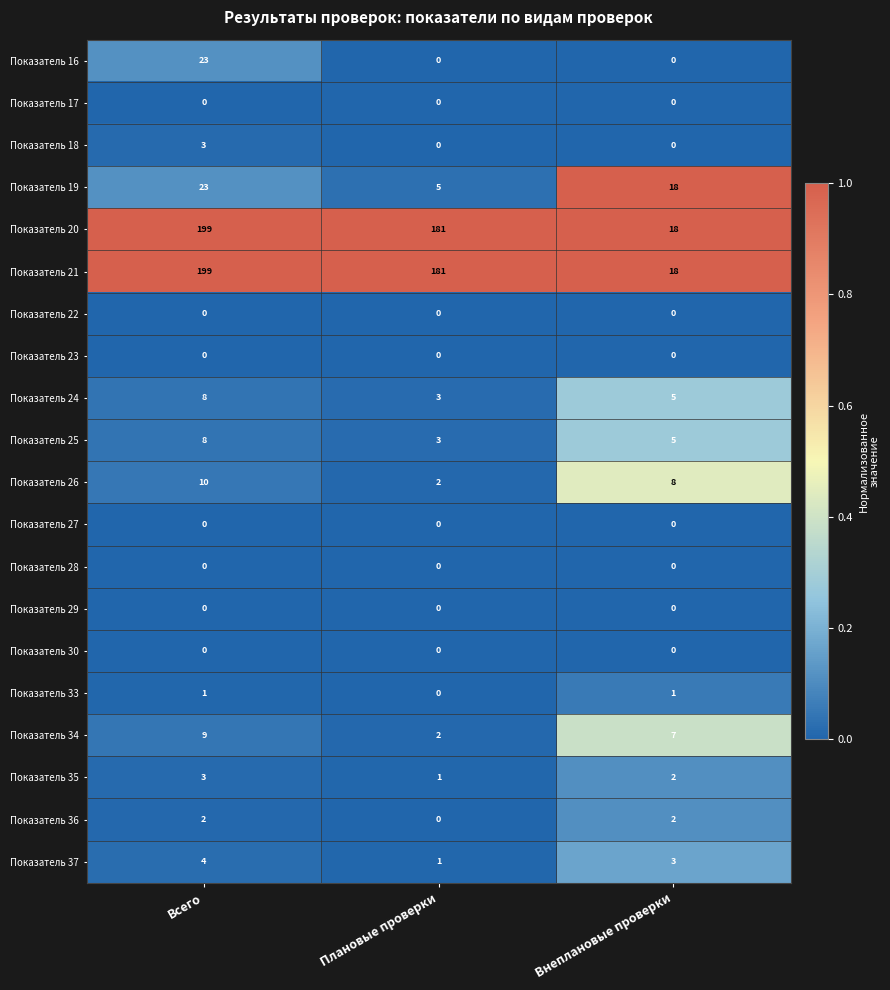

What is the sum of the Показатель 36 values at Внеплановые проверки and Всего?

4